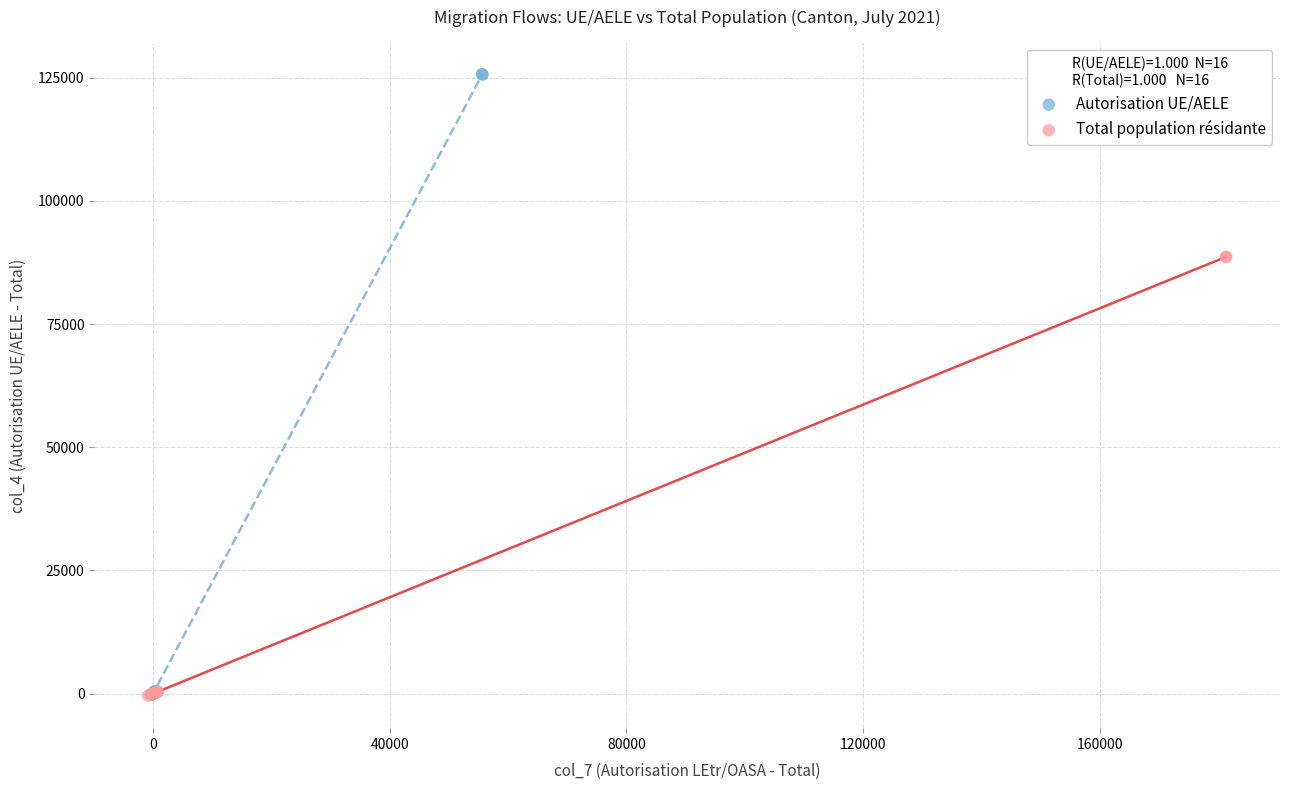

Which series contains the highest Y value?

Autorisation UE/AELE